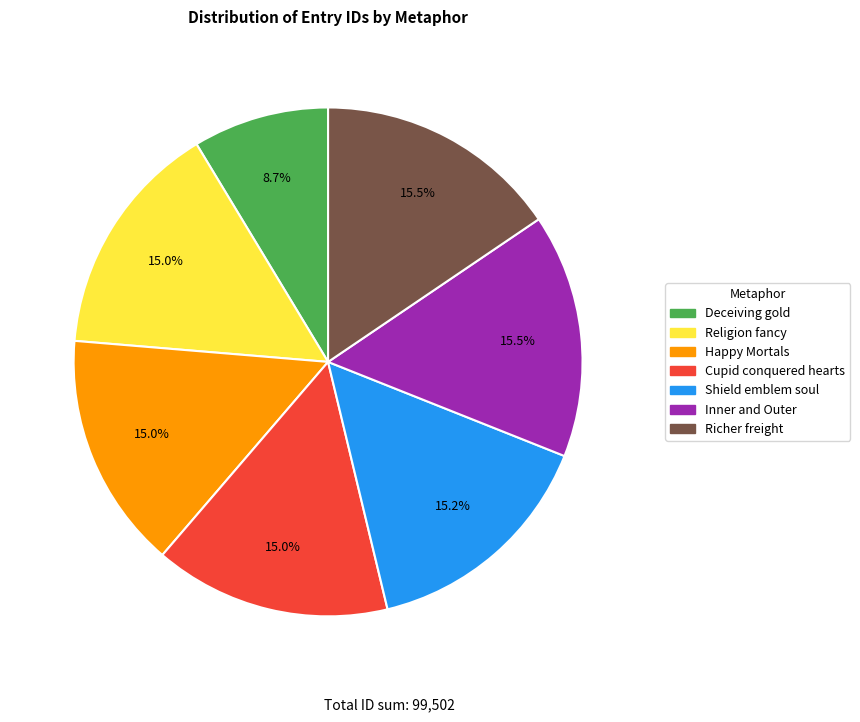

Approximately how many times larger is the value at Richer freight compared to Cupid conquered hearts?

1.0